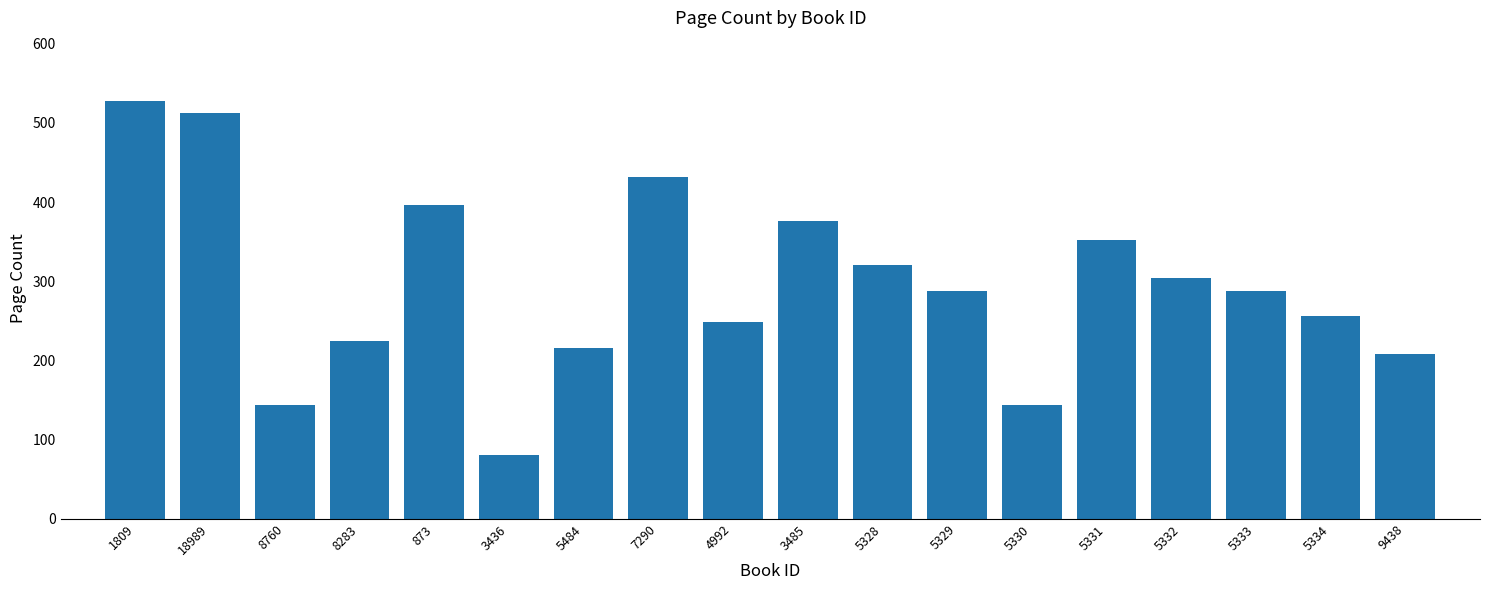

Between 5334 and 5333, which is larger?

5333